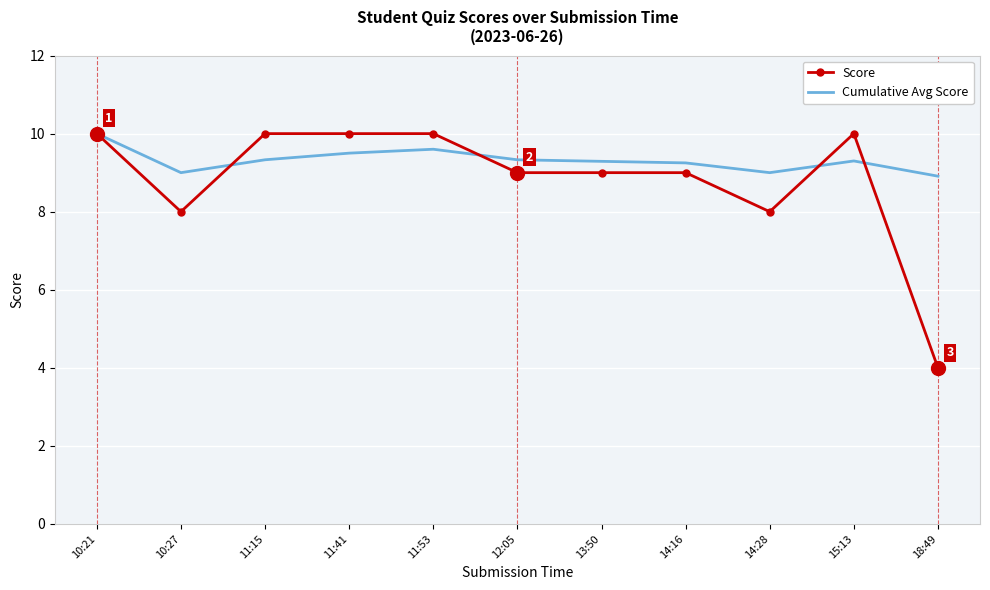

What position from the right is 11:15?

9